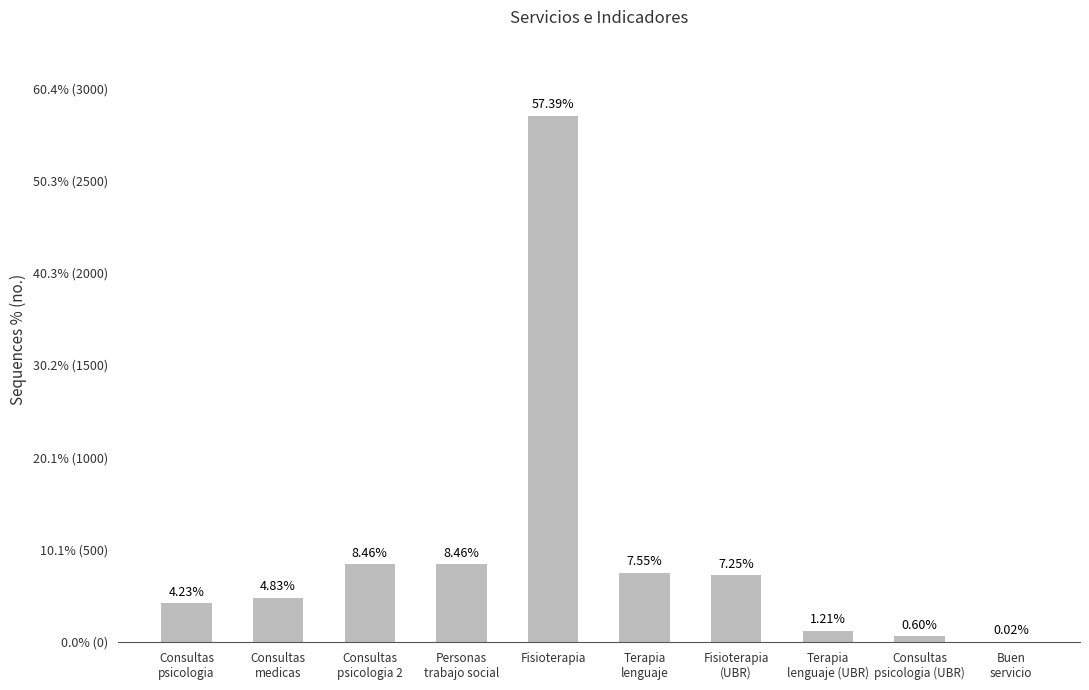

Rank the categories by value from lowest to highest.

Buen
servicio, Consultas
psicologia (UBR), Terapia
lenguaje (UBR), Consultas
psicologia, Consultas
medicas, Fisioterapia
(UBR), Terapia
lenguaje, Consultas
psicologia 2, Personas
trabajo social, Fisioterapia